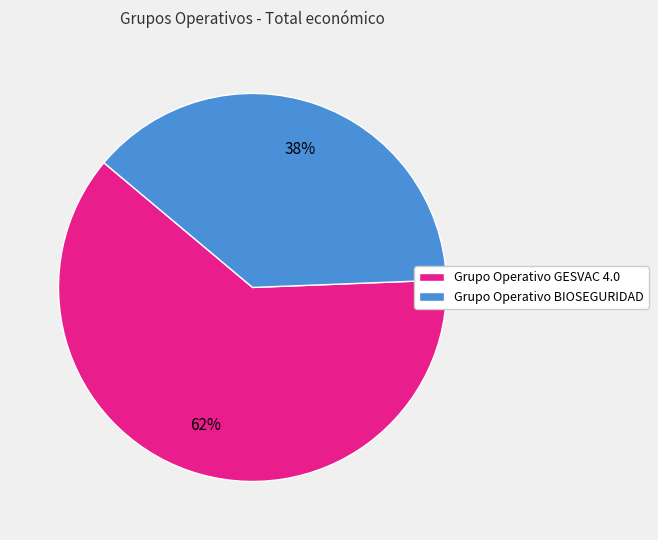

Does Grupo Operativo GESVAC 4.0 represent more than half of the total?

Yes